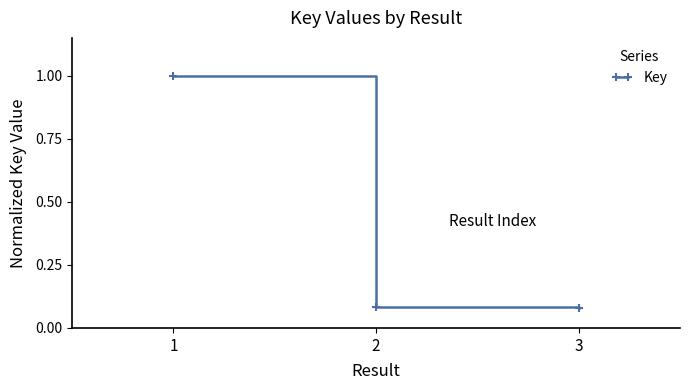

Between 2 and 1, which is larger?

1